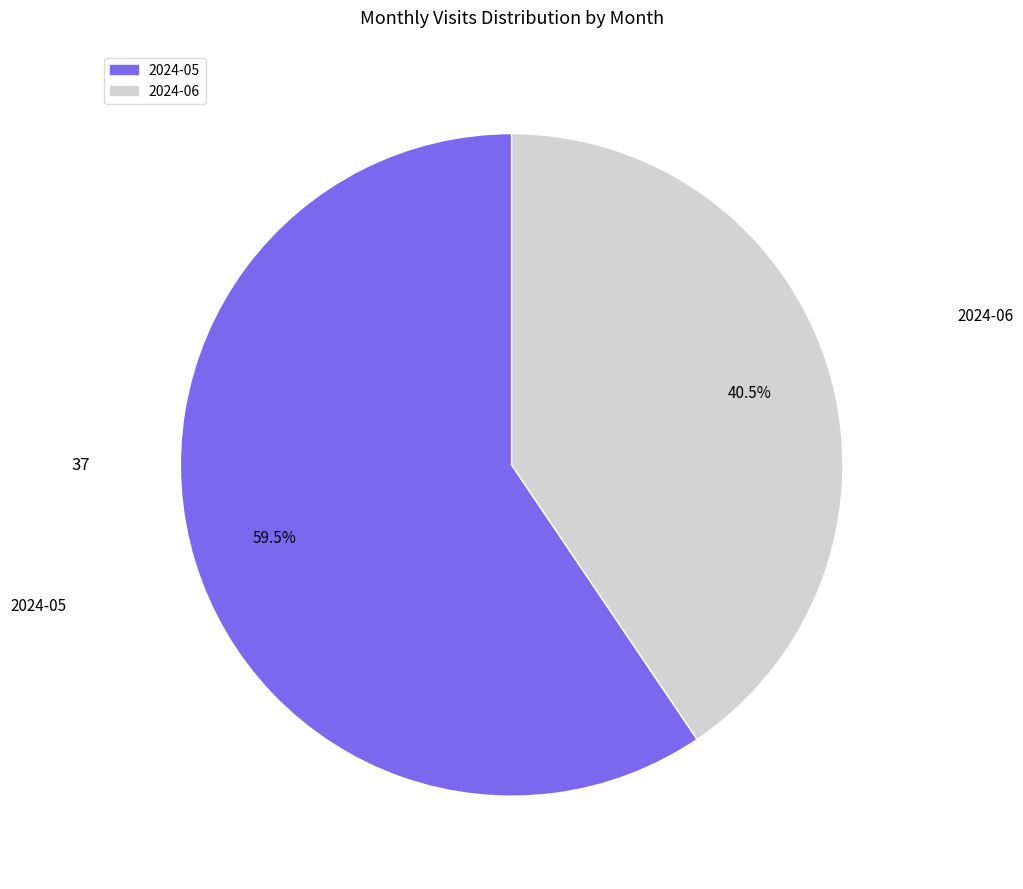

Which slice is the largest?

2024-05